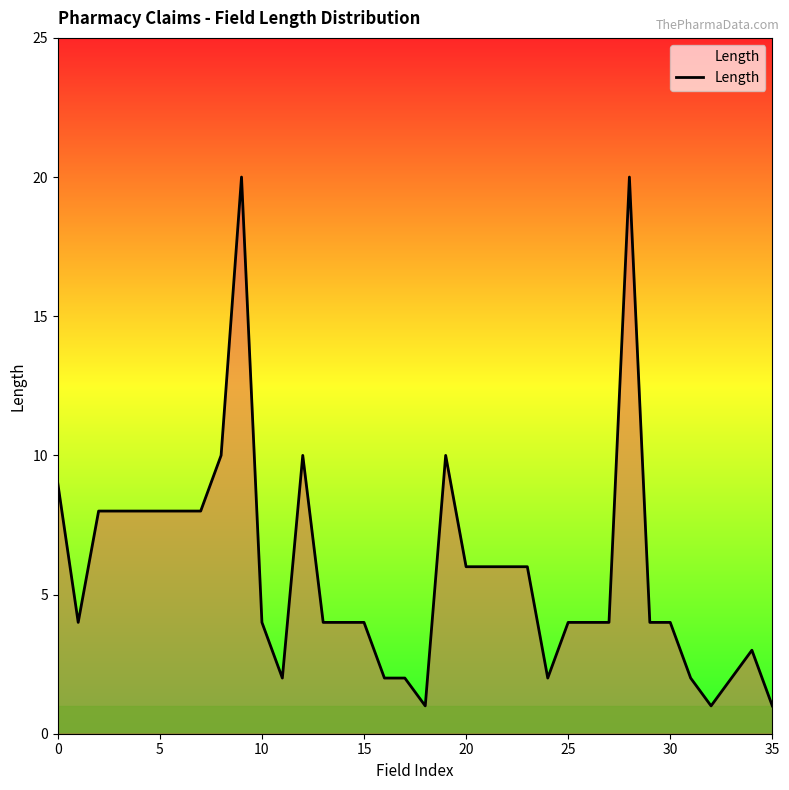

What is the difference between the maximum and minimum values?

19